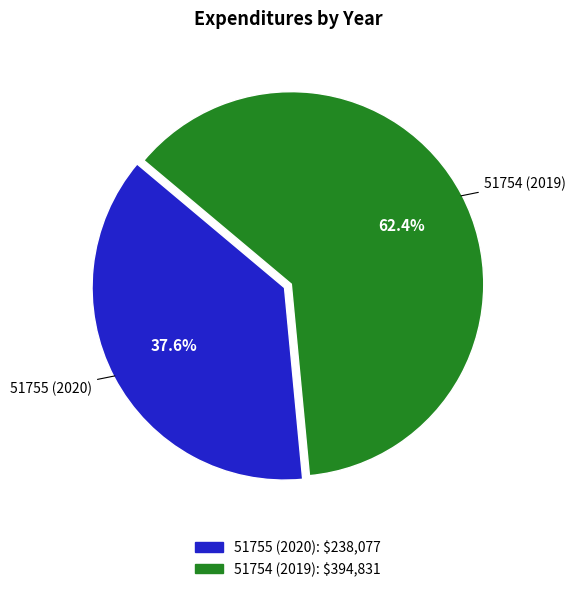

To the nearest percent, what is the average slice percentage?

50%